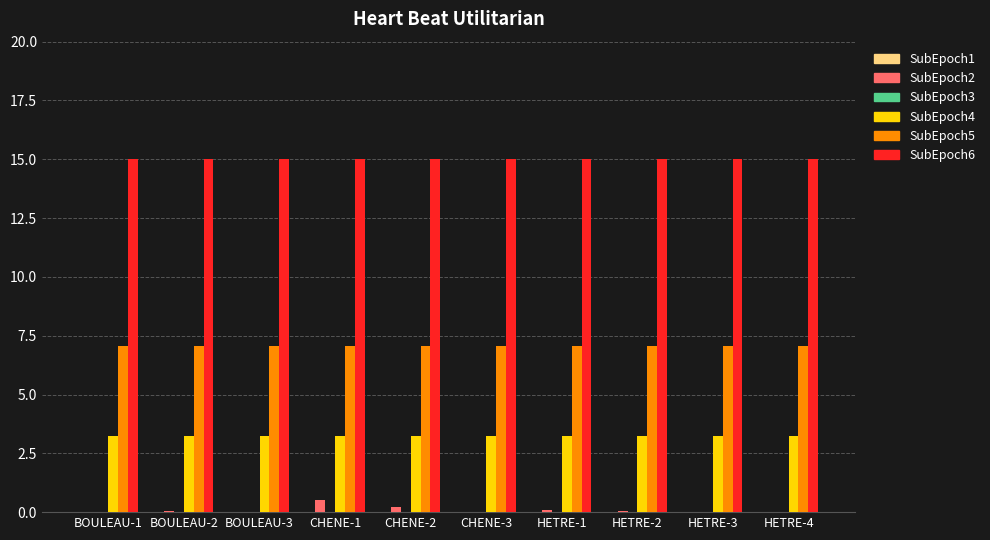

What is the maximum value shown in the chart?

15.0